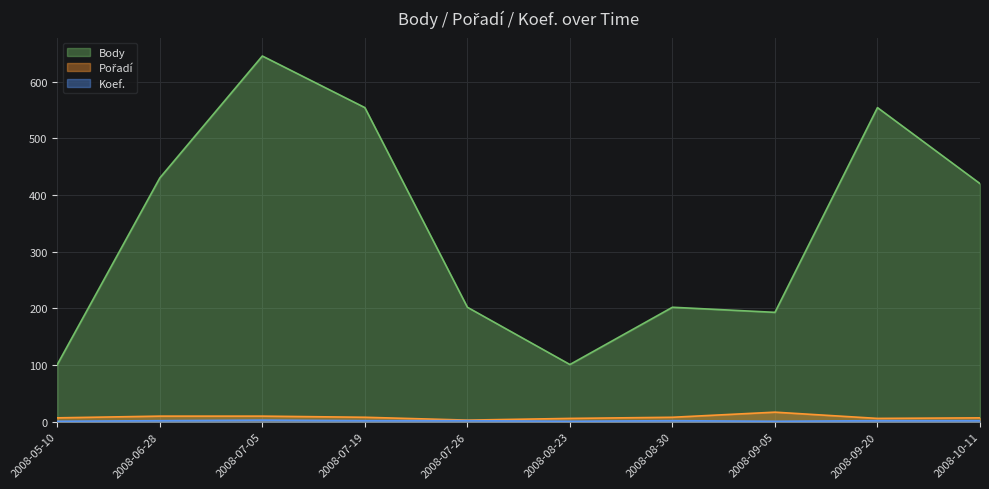

What value does the Koef. series have at 2008-10-11?

2